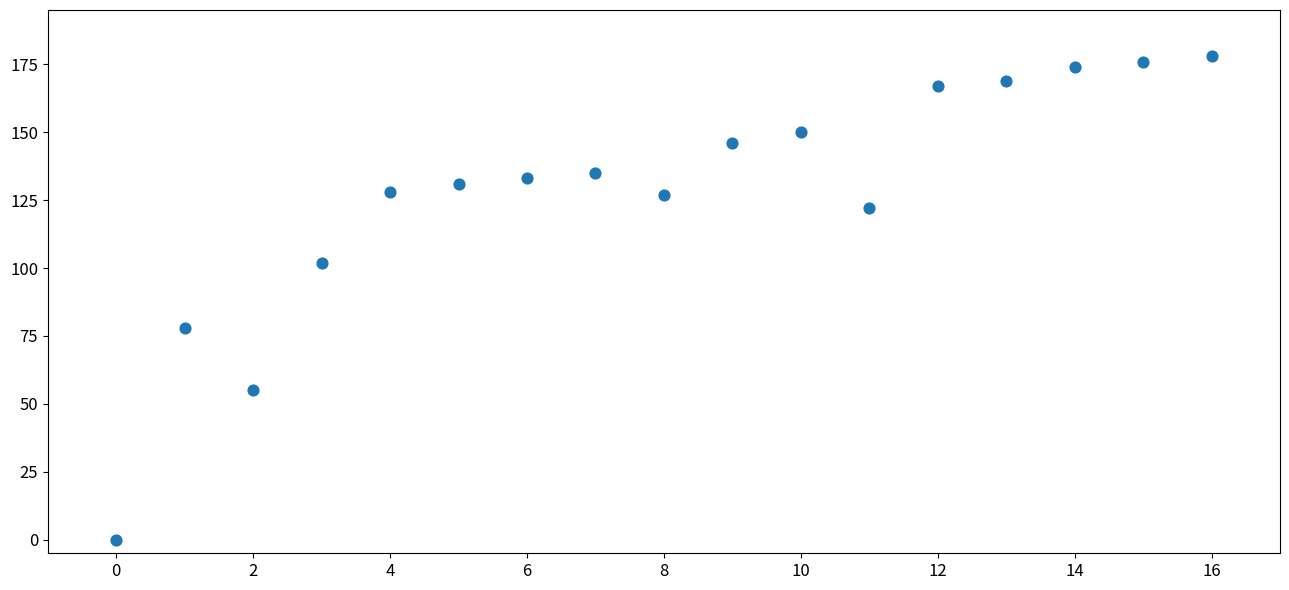

What is the range of Y values (max minus min)?

178